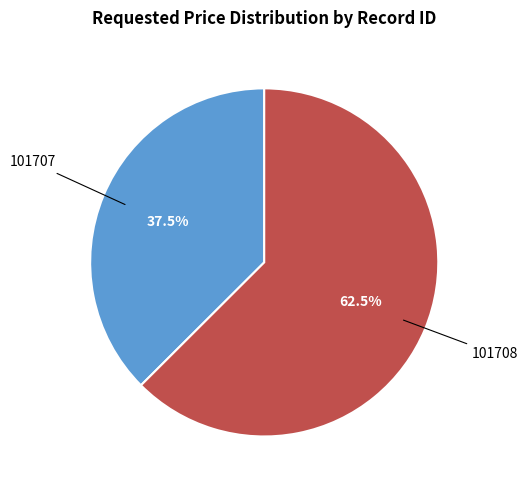

Rank the categories by value from highest to lowest.

101708, 101707